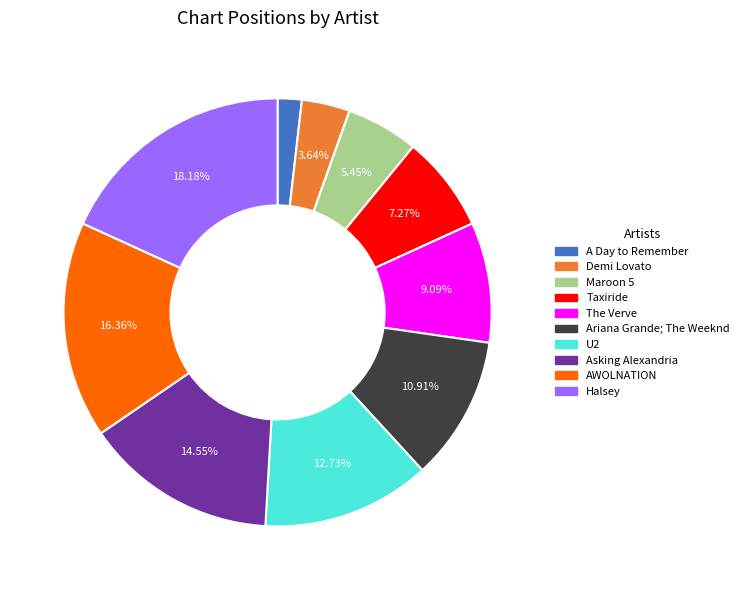

What is the ratio of the value at Ariana Grande; The Weeknd to the value at Halsey?

0.6